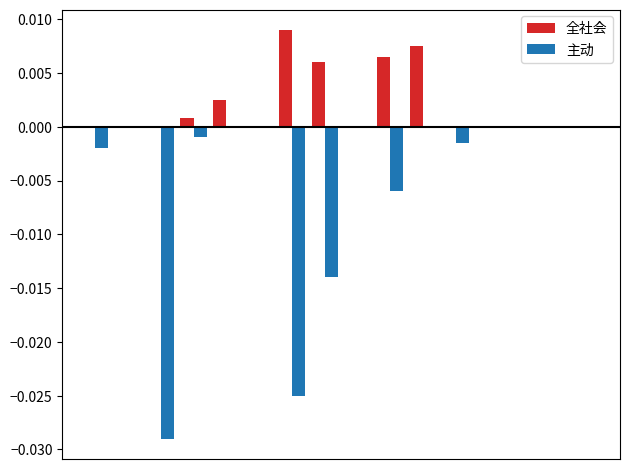

How many groups of bars are there?

16